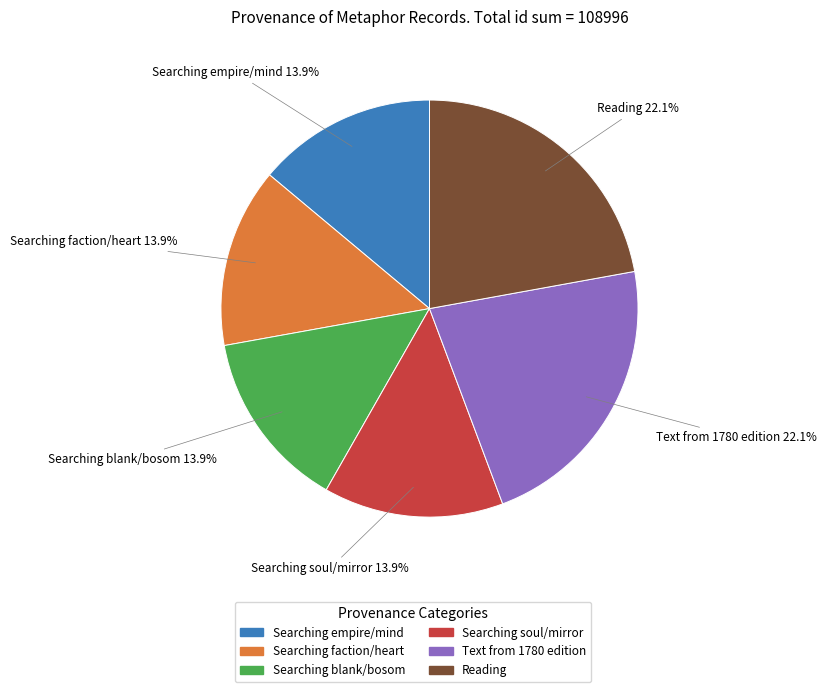

Between Reading and Searching faction/heart, which is larger?

Reading